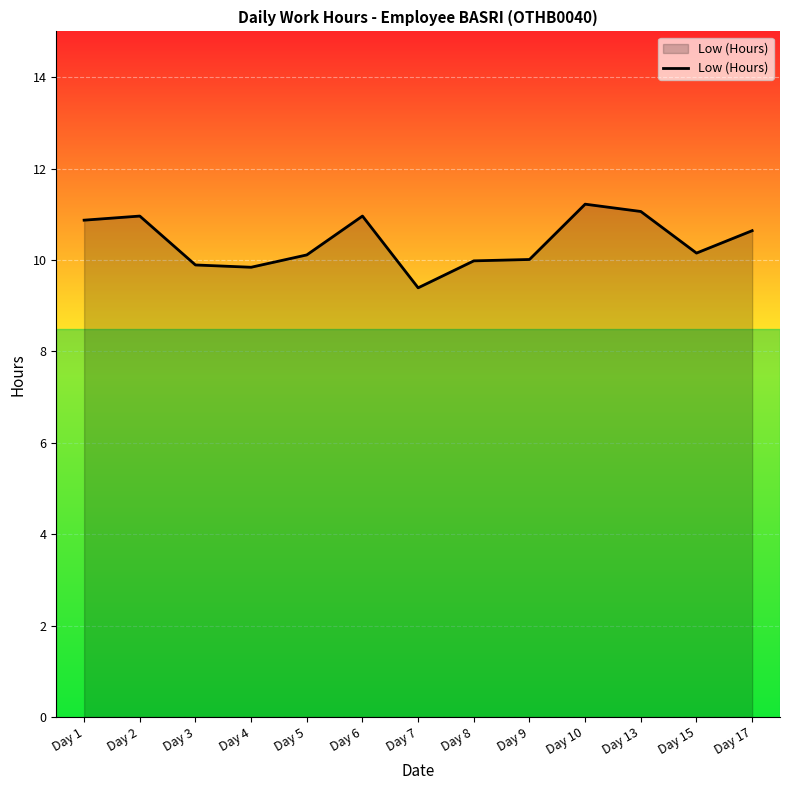

What is the difference between the maximum and minimum values?

1.8